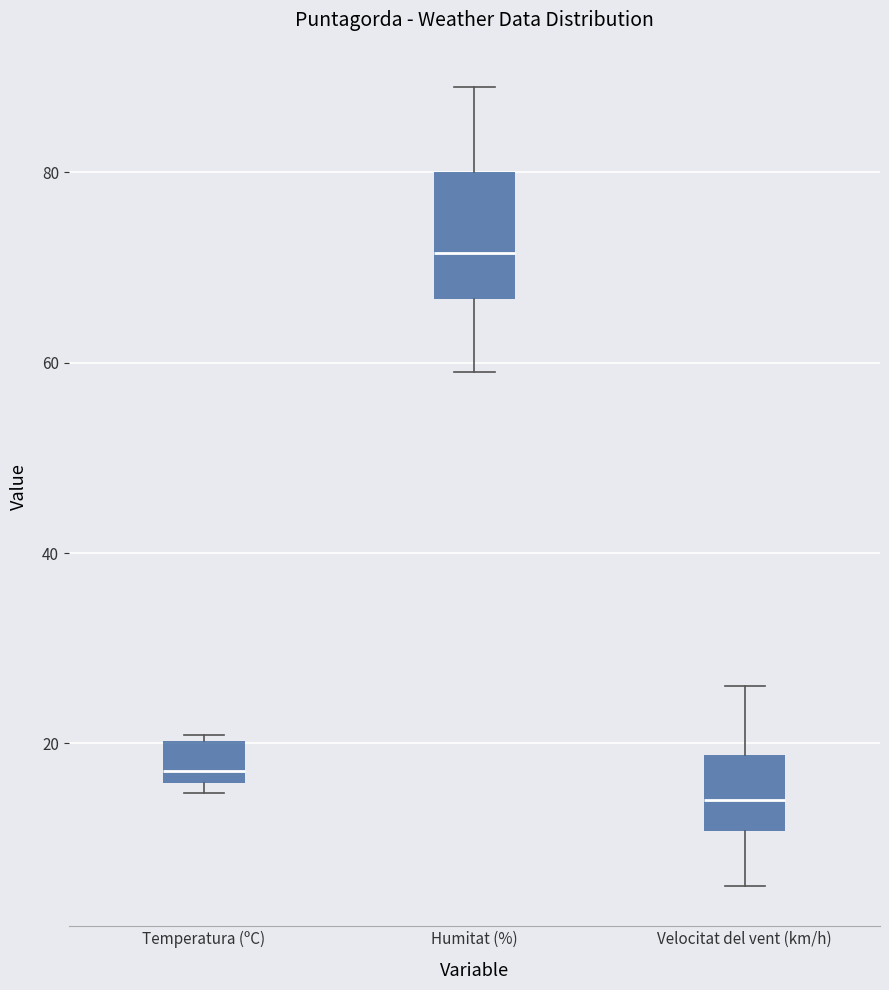

Reading left to right, transcribe this box plot: for each box, give where its median line is, the range the box spans, and where its two whiskers end, as read against the y-axis. The values are not printed on the chart, so give them approximately, as read against the axis.

Temperatura (ºC): median 18, box 16 to 20, whiskers 14 to 20 (just above the box's upper edge)
Humitat (%): median 72, box 66 to 80, whiskers 60 to 90
Velocitat del vent (km/h): median 14, box 10 to 18, whiskers 6 to 26